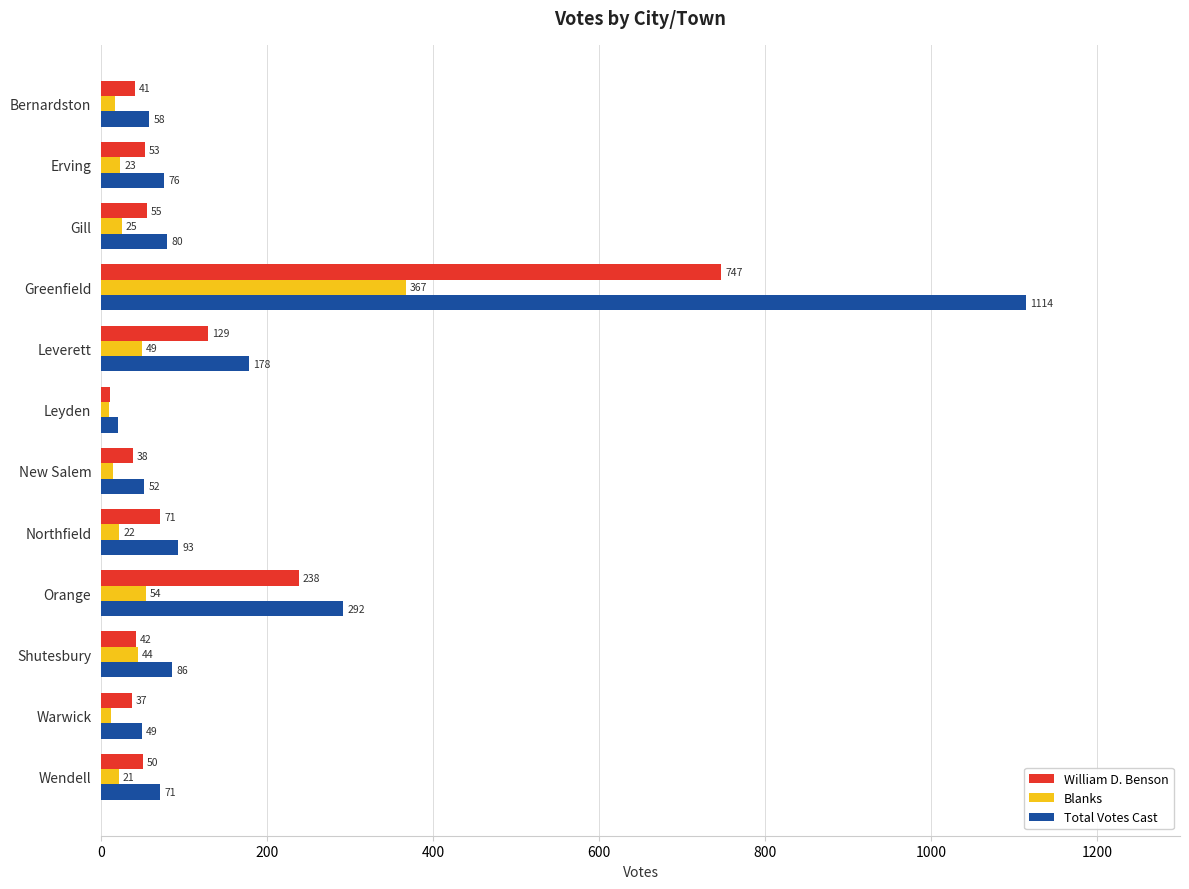

List the series in order of their overall mean, highest first.

Total Votes Cast, William D. Benson, Blanks